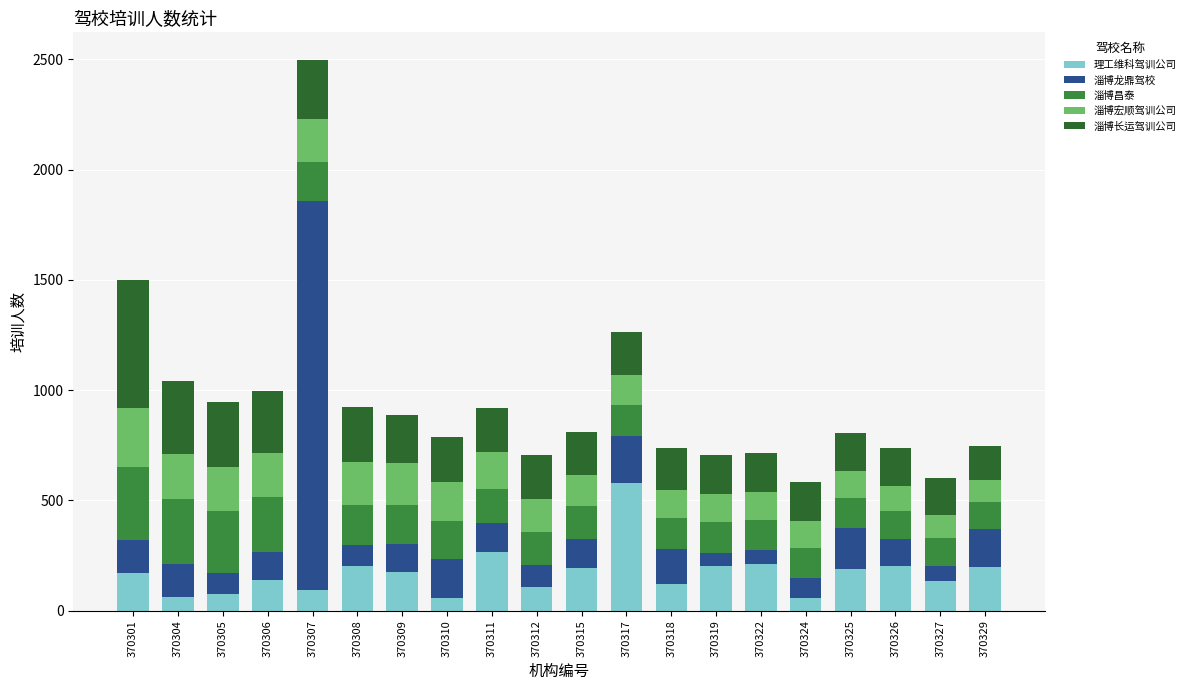

How many bars are there in total?

20